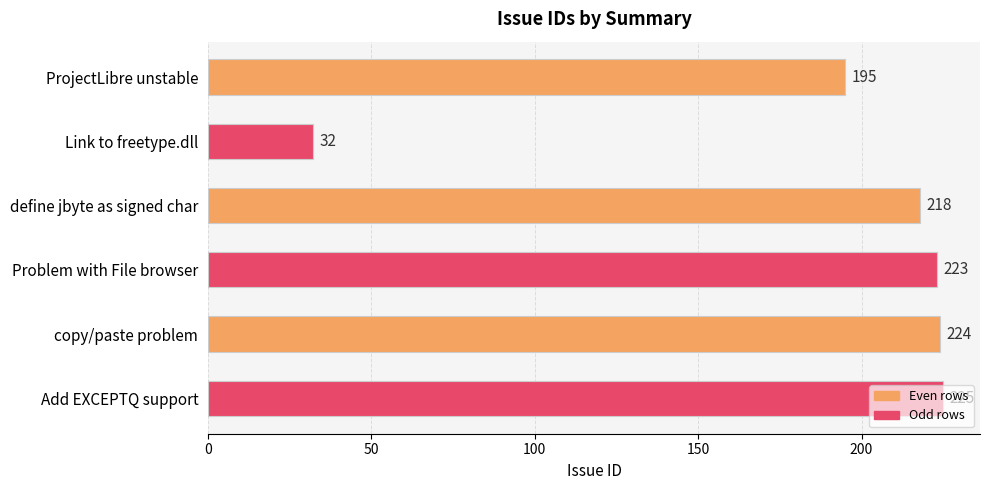

List the labels in order of value, smallest first.

Link to freetype.dll, ProjectLibre unstable, define jbyte as signed char, Problem with File browser, copy/paste problem, Add EXCEPTQ support